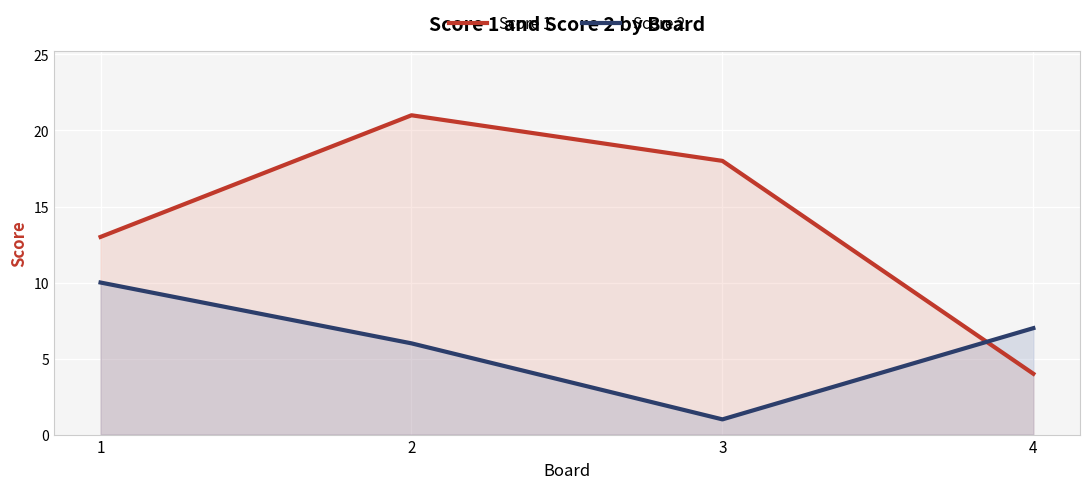

What is the greatest value displayed?

21